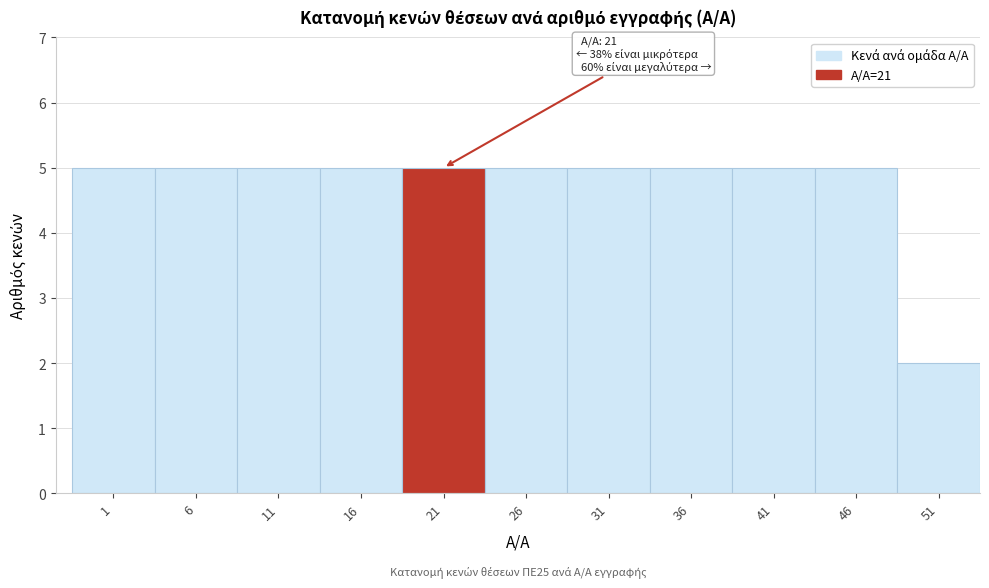

Reading right to left, extract all data points from this chart.

51=2	46=5	41=5	36=5	31=5	26=5	21=5	16=5	11=5	6=5	1=5